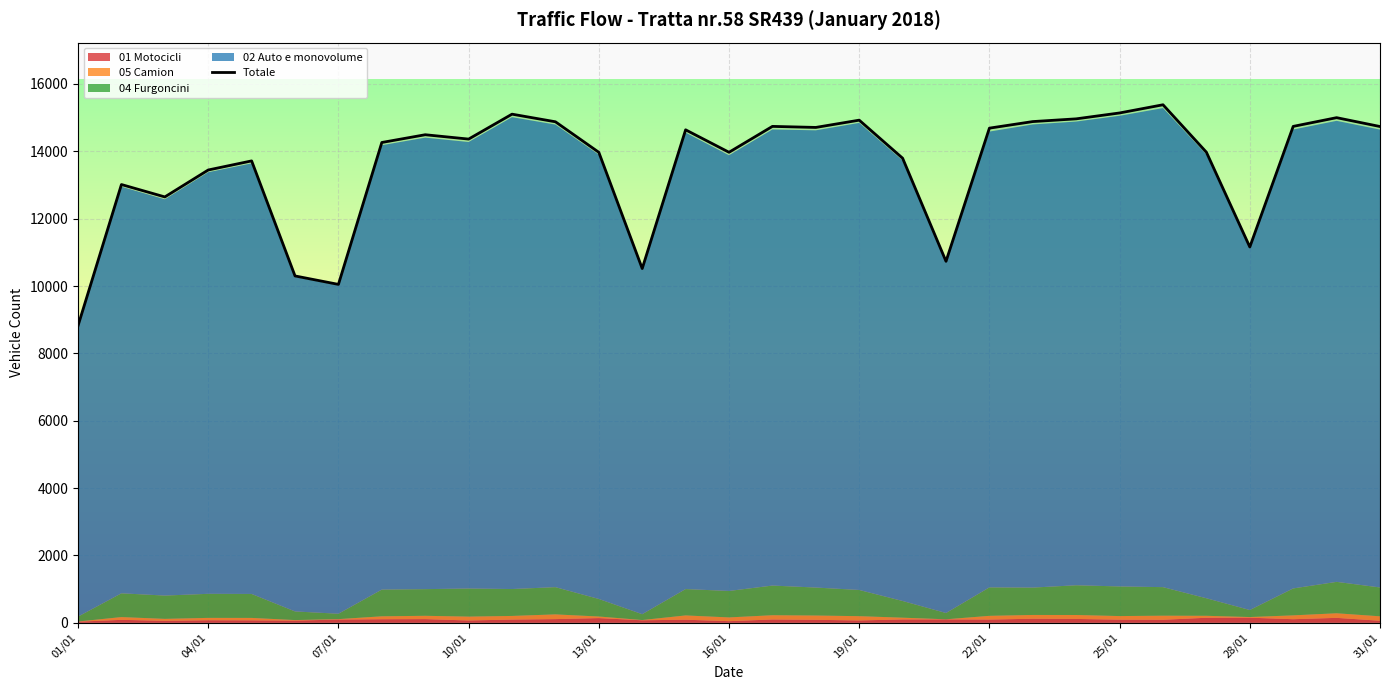

The value of Totale at 07/01 is 10048. True or false?

True